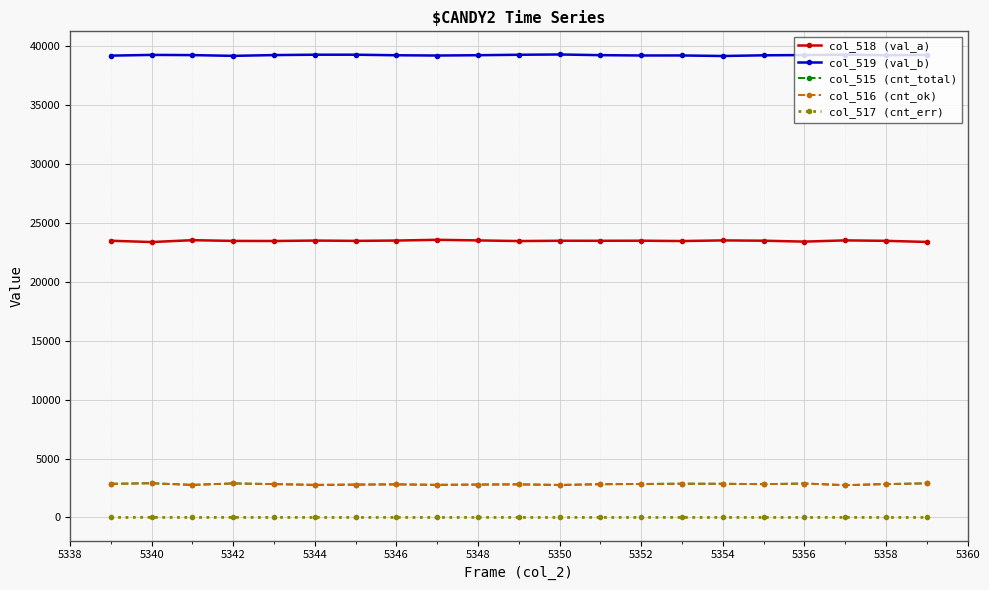

What is the lowest value of the col_519 (val_b) series?

39164